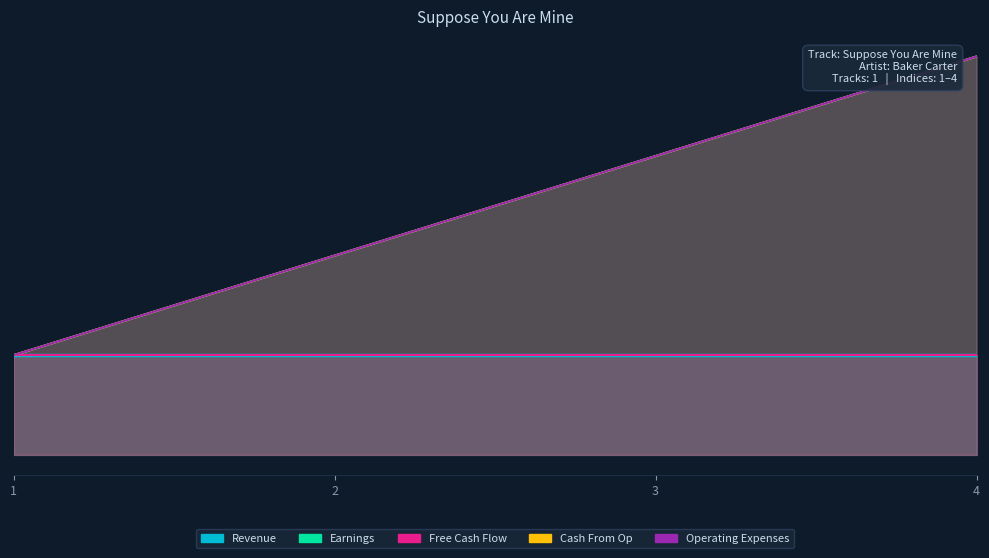

What is the value of the Free Cash Flow point at the 2nd from the left?

1